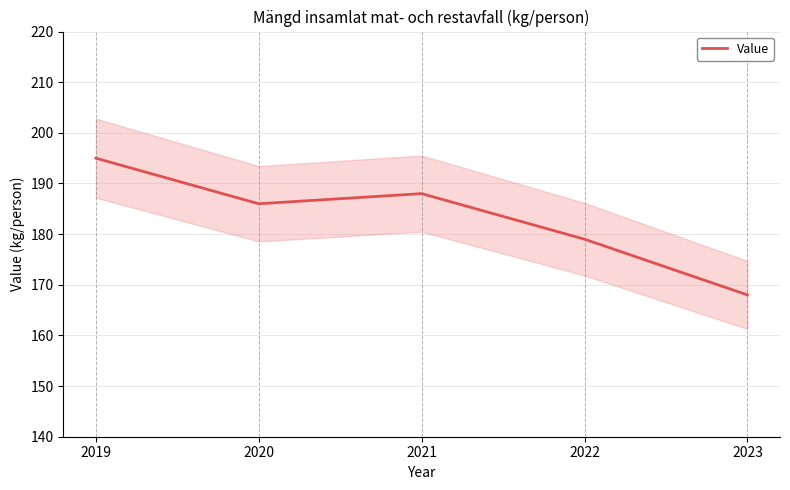

Rank the categories by value from highest to lowest.

2019, 2021, 2020, 2022, 2023